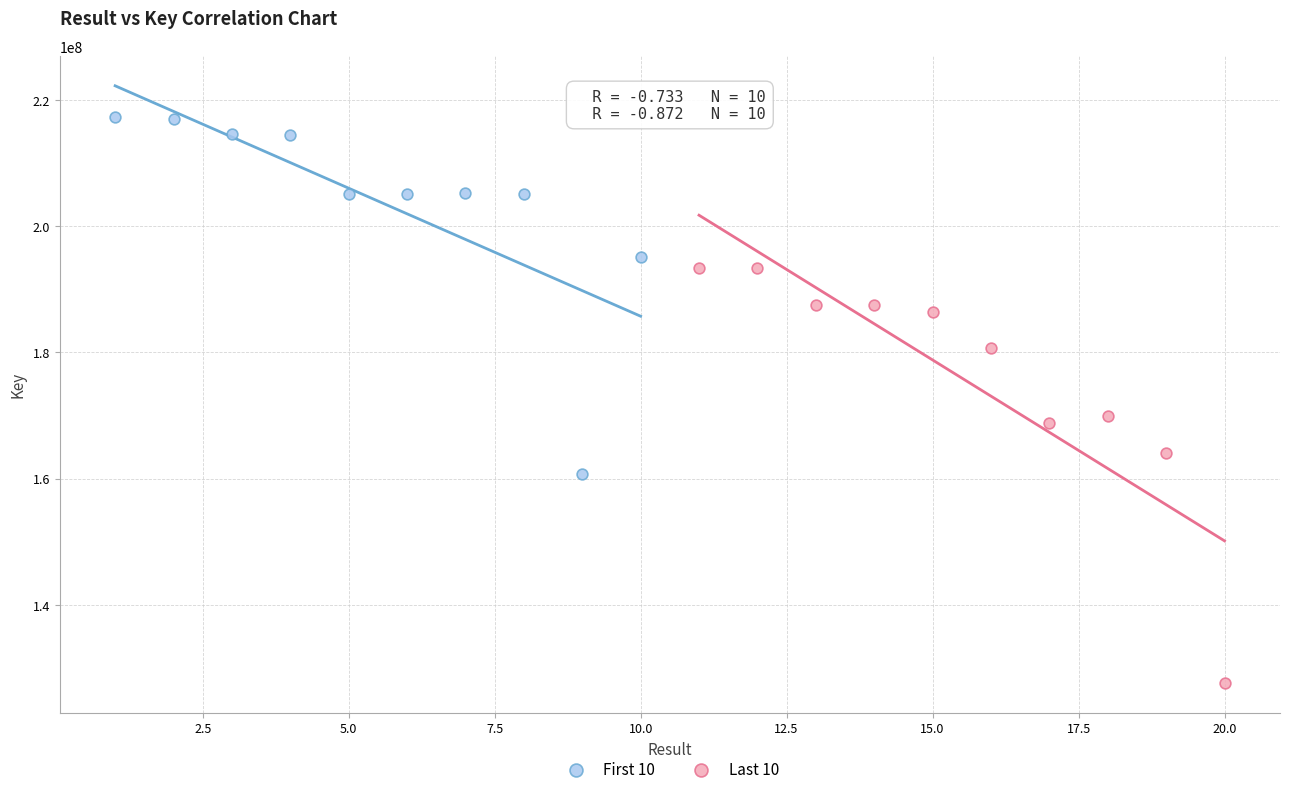

Which series reaches the minimum Y coordinate?

Last 10